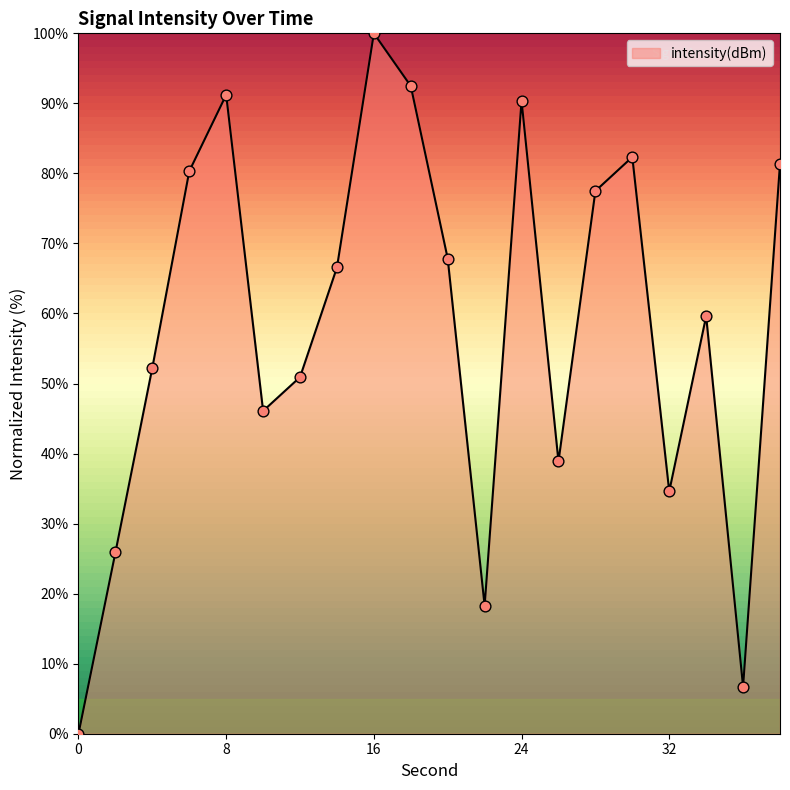

What is the difference between the maximum and minimum values?

100.0